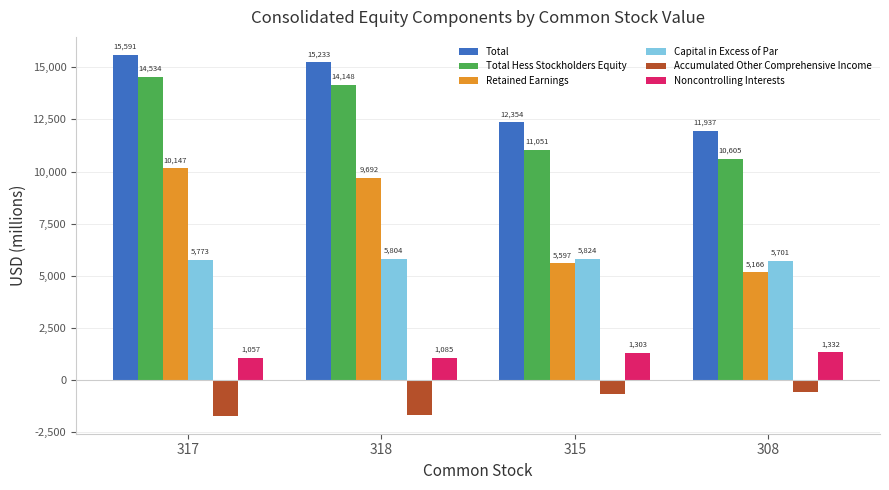

What is the value of the Retained Earnings bar at the 4th from the left?

5166